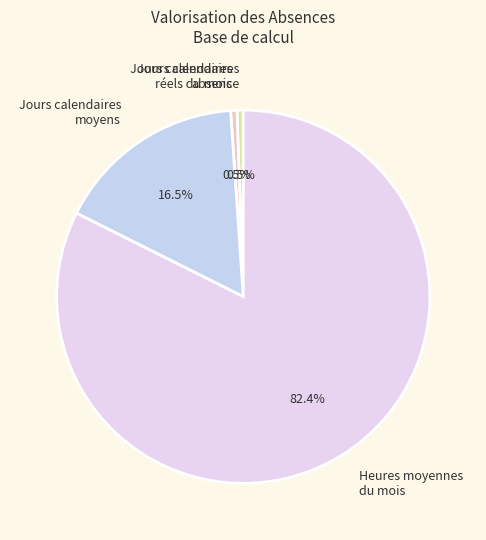

Does Jours calendaires moyens account for over 50% of the chart?

No